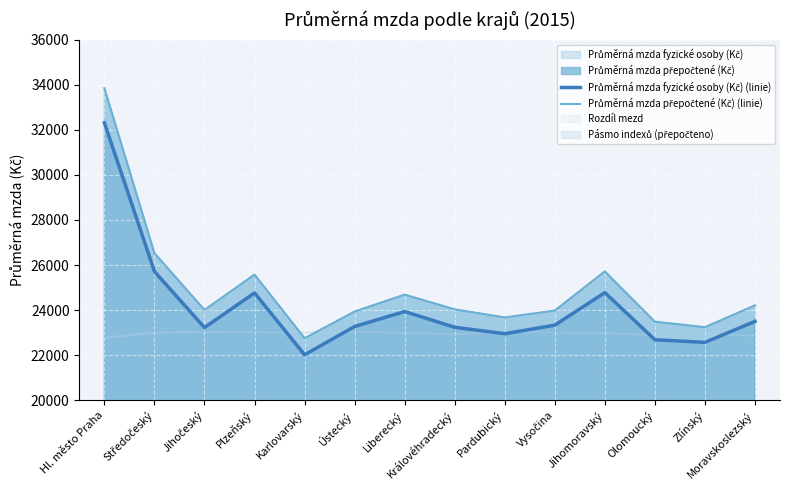

What is the approximate value of Průměrná mzda fyzické osoby (Kč) (linie) at Moravskoslezský?

23499